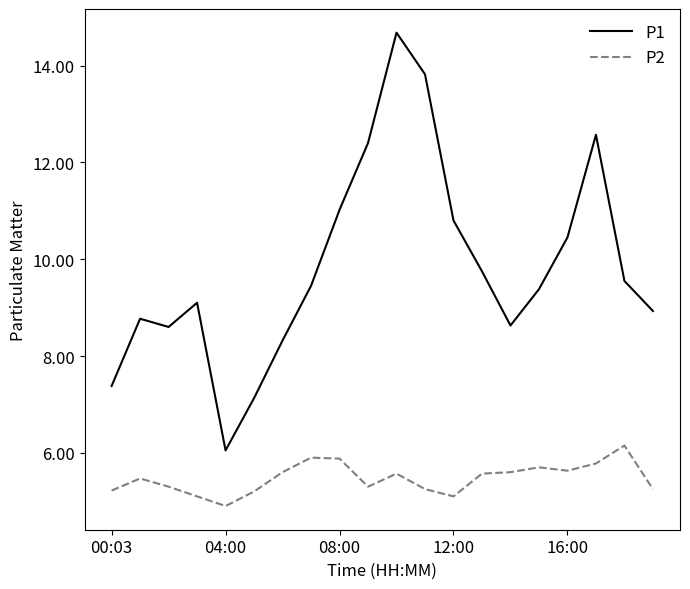

Which series has the widest spread of values?

P1